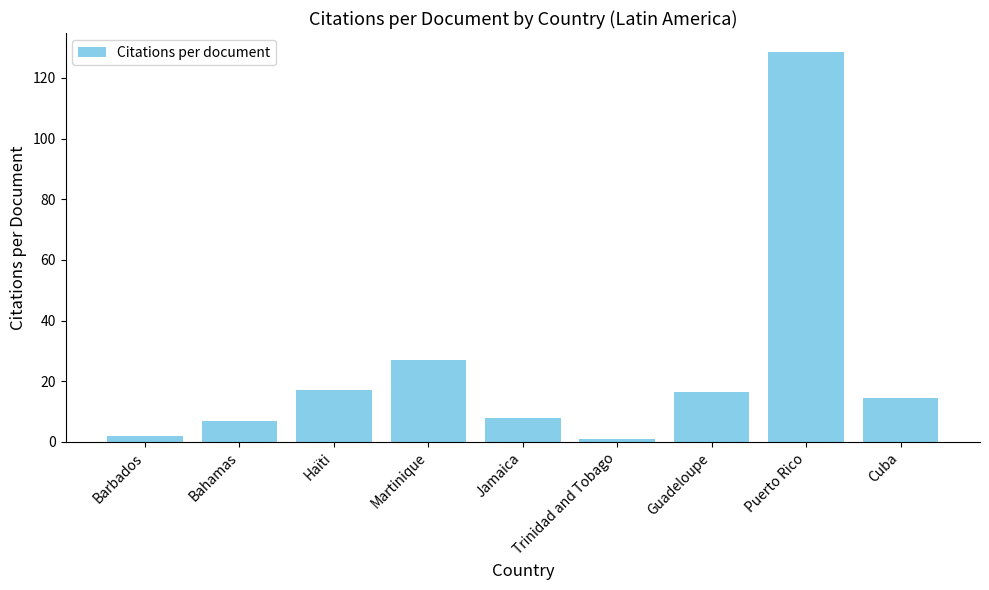

Reading left to right, list all the values displayed in this chart.

Barbados=2.0	Bahamas=7.0	Haïti=17.0	Martinique=27.0	Jamaica=8.0	Trinidad and Tobago=1.0	Guadeloupe=16.3	Puerto Rico=128.4	Cuba=14.3